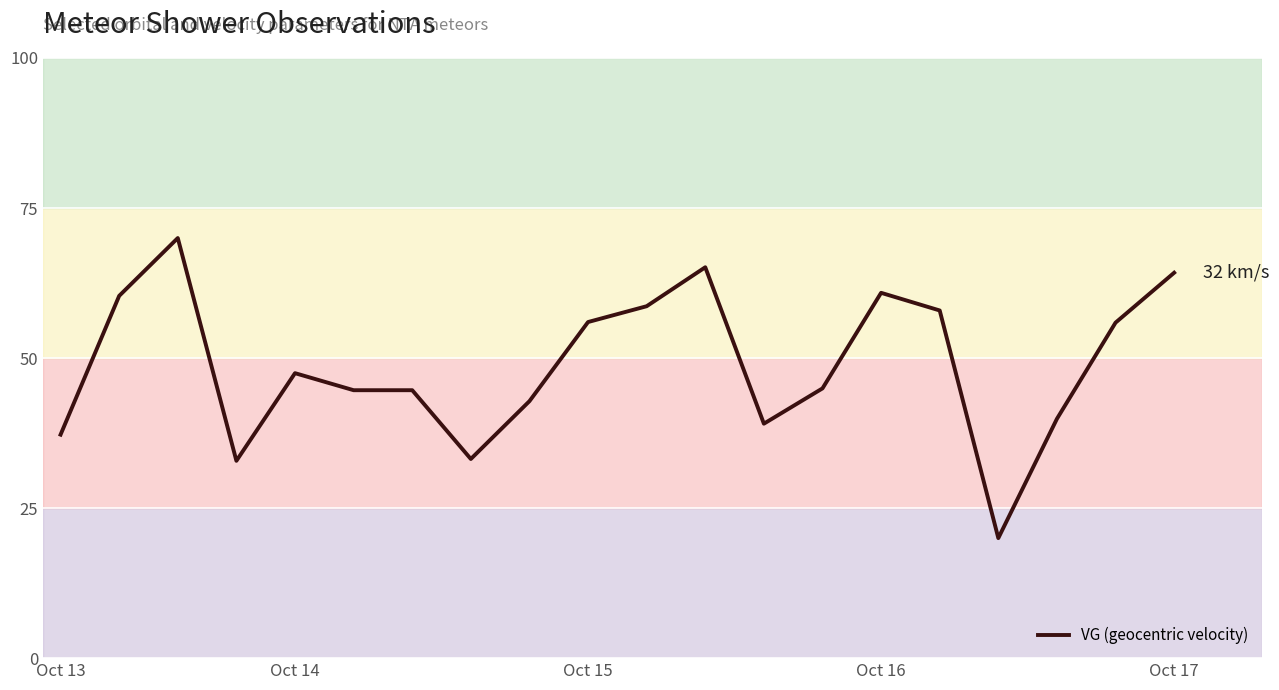

What is the smallest value displayed?

20.0